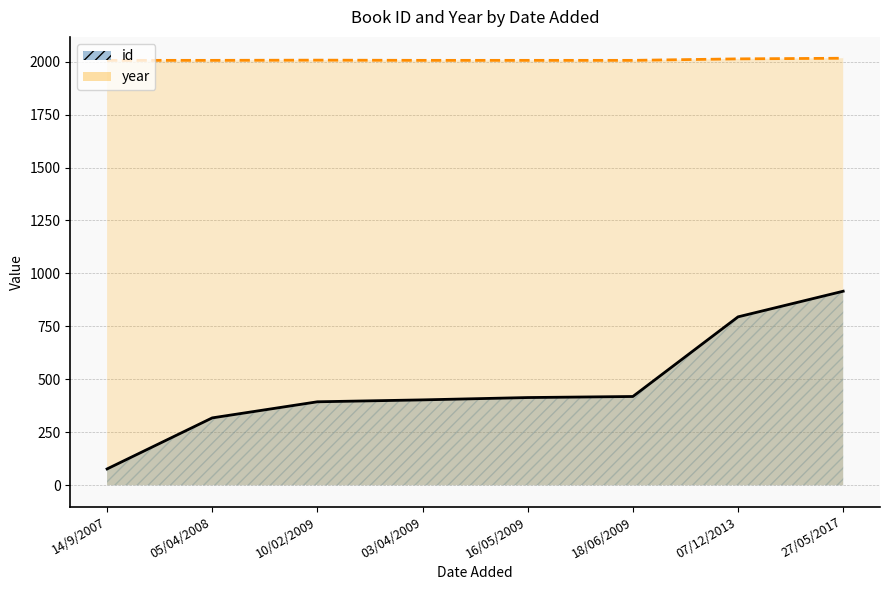

At which label does year reach its minimum?

14/9/2007